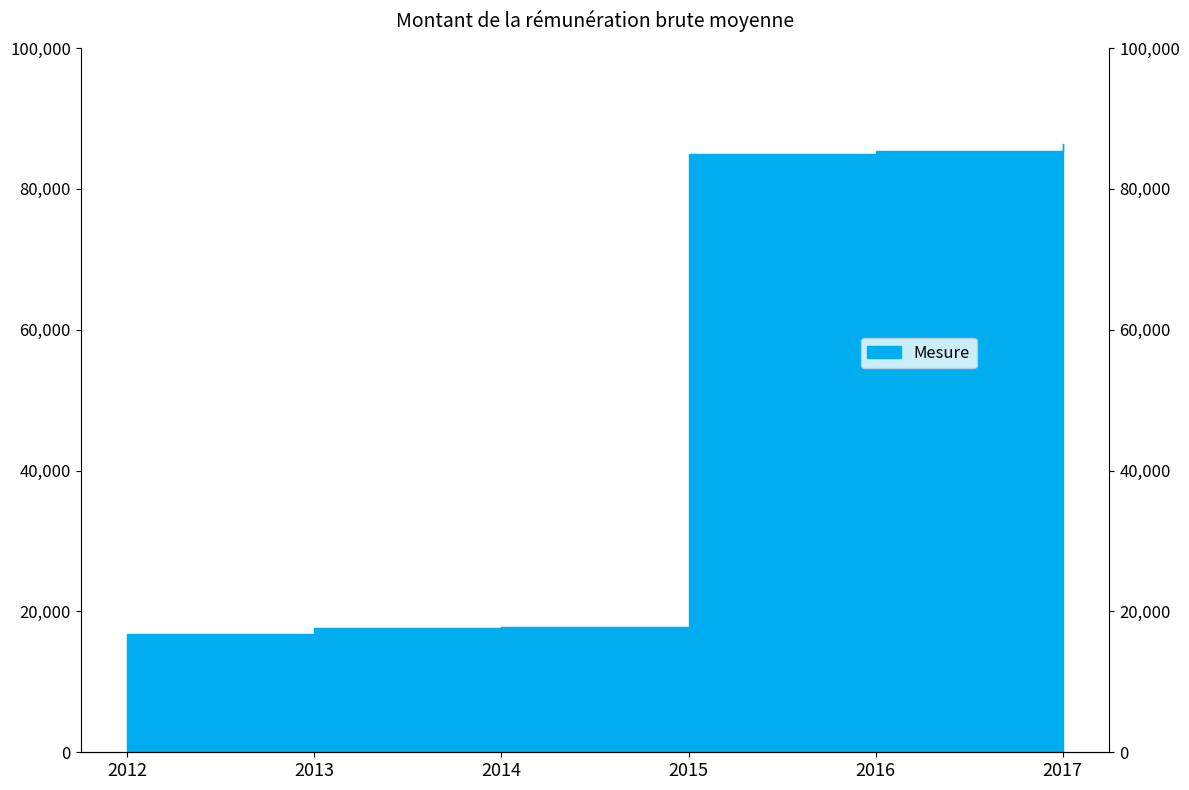

The chart shows a value of 26211 at 2012. True or false?

False